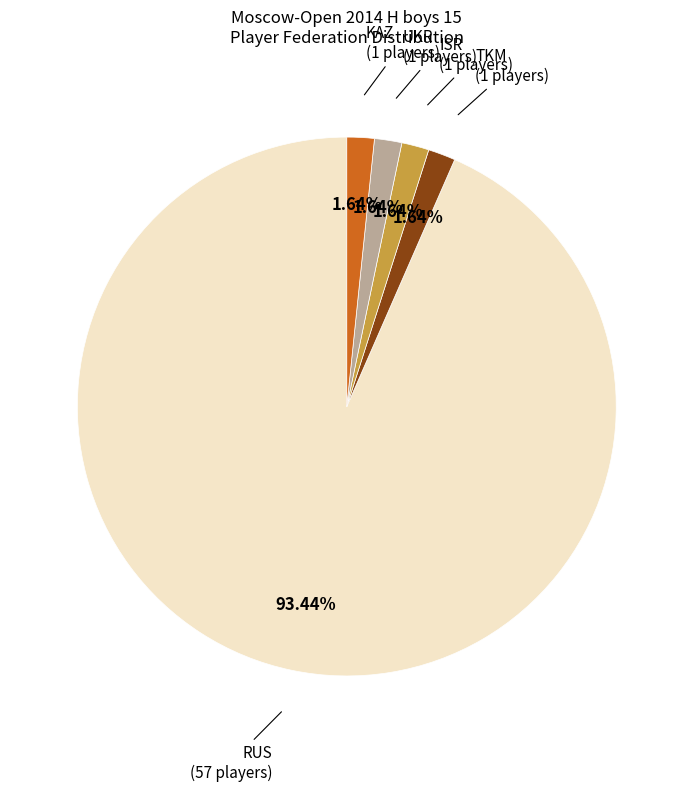

Is there a majority slice in this chart?

Yes